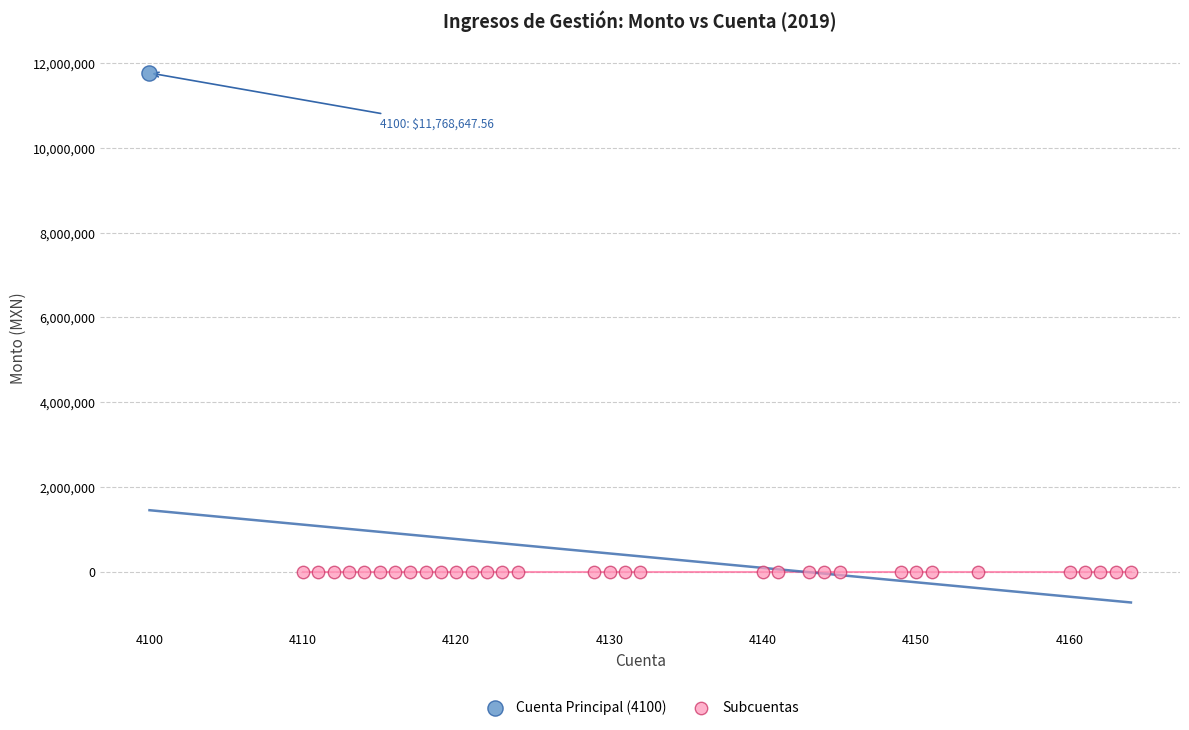

Which series reaches the minimum Y coordinate?

Subcuentas